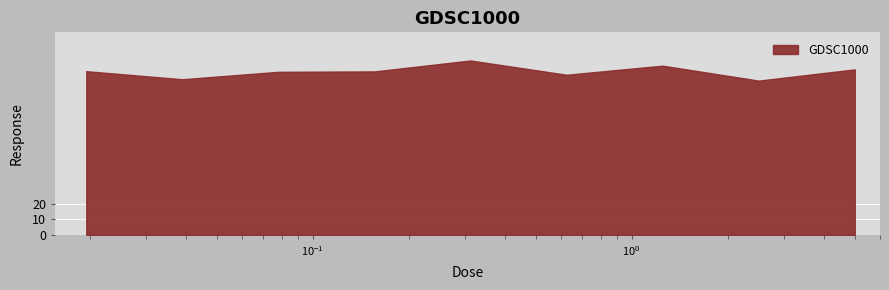

What is the minimum value shown in the chart?

99.0